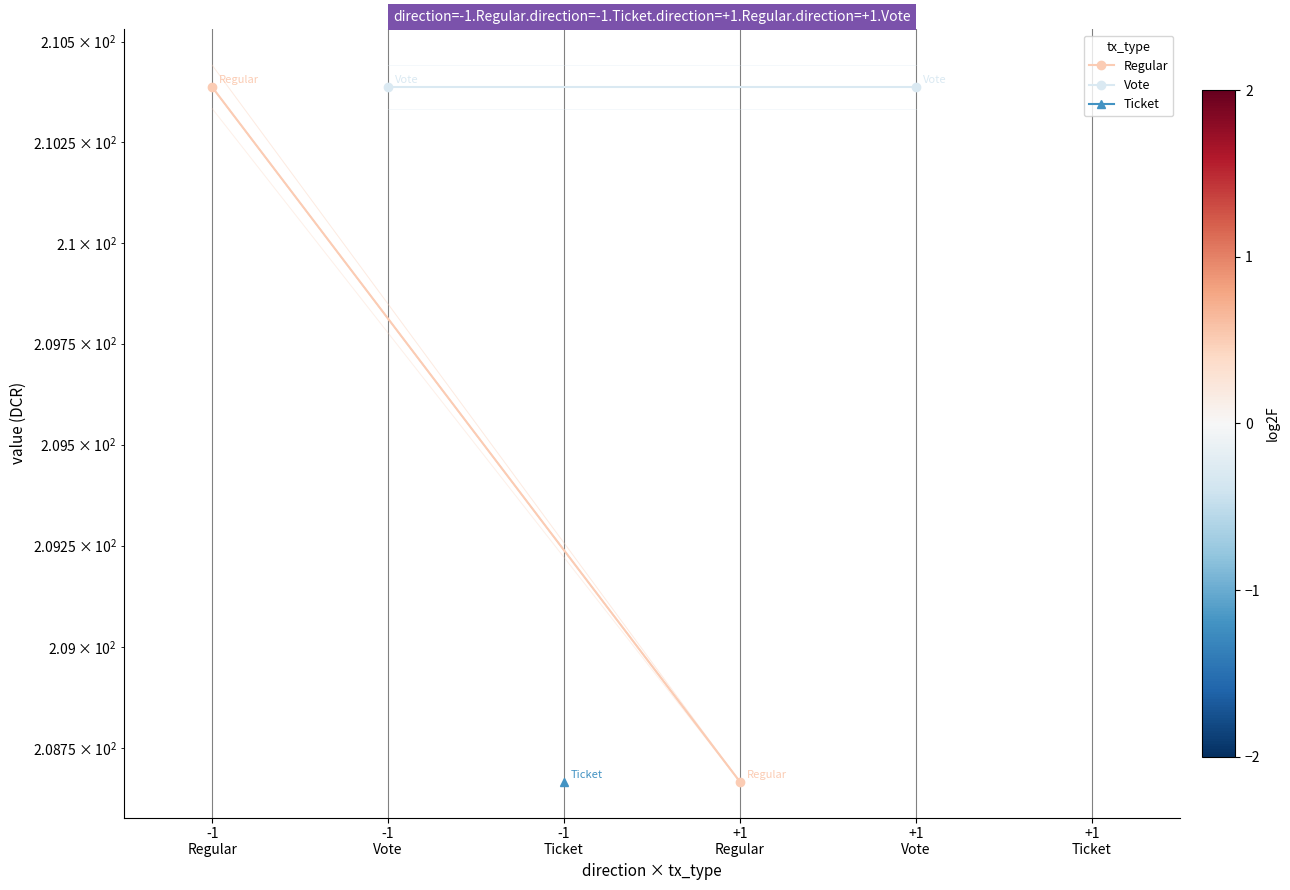

Where does the Regular series first go above 210?

-1
Regular